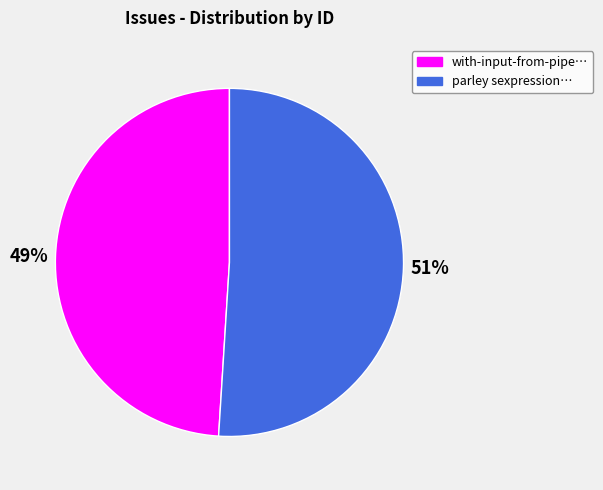

To the nearest percent, what portion does parley sexpression… represent?

51%